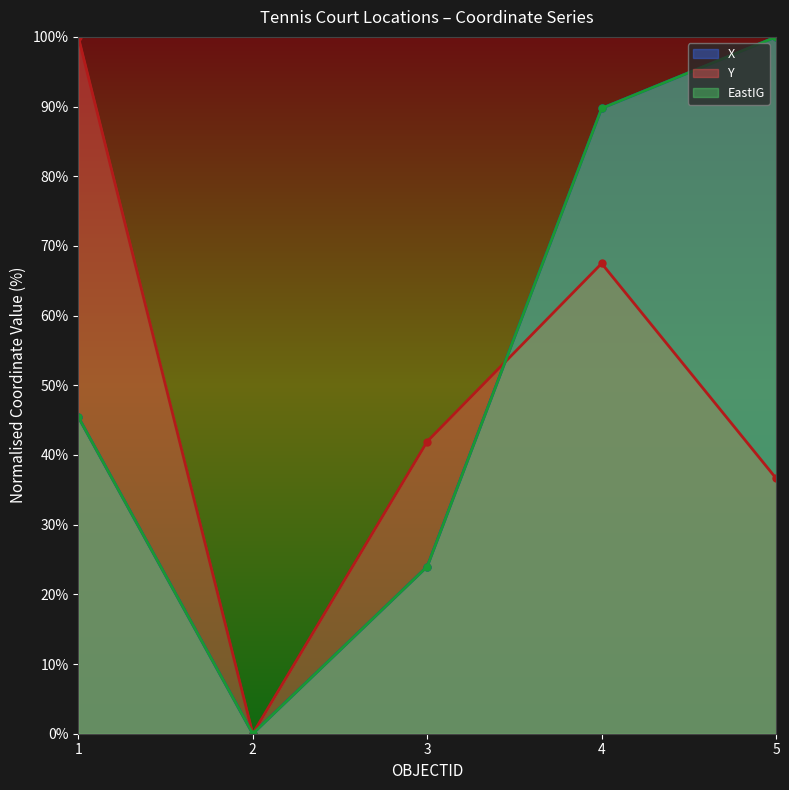

At which category is the sum across all series the highest?

4